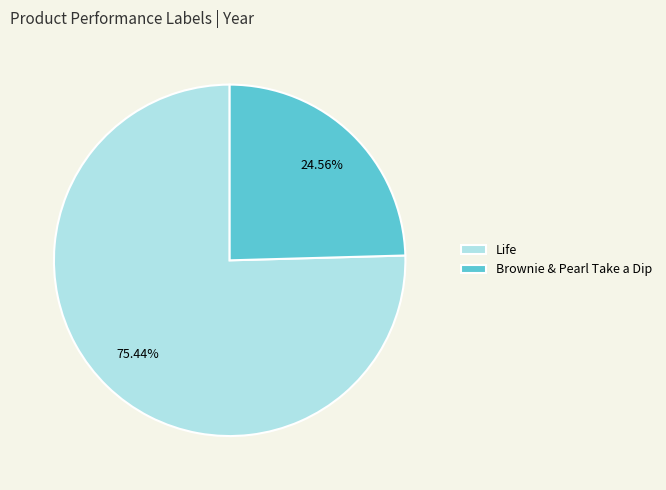

What is the majority slice?

Life